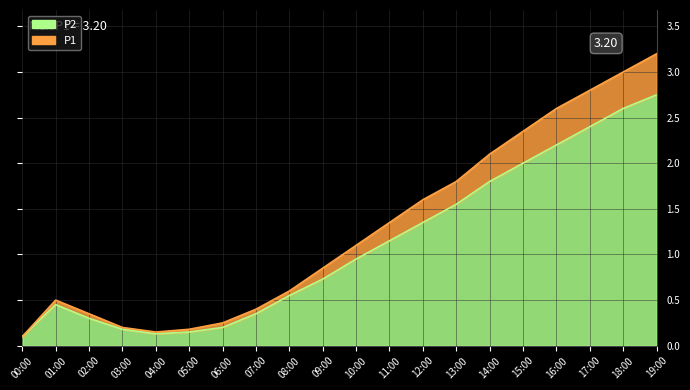

True or false: P2 and P1 cross at least once.

False